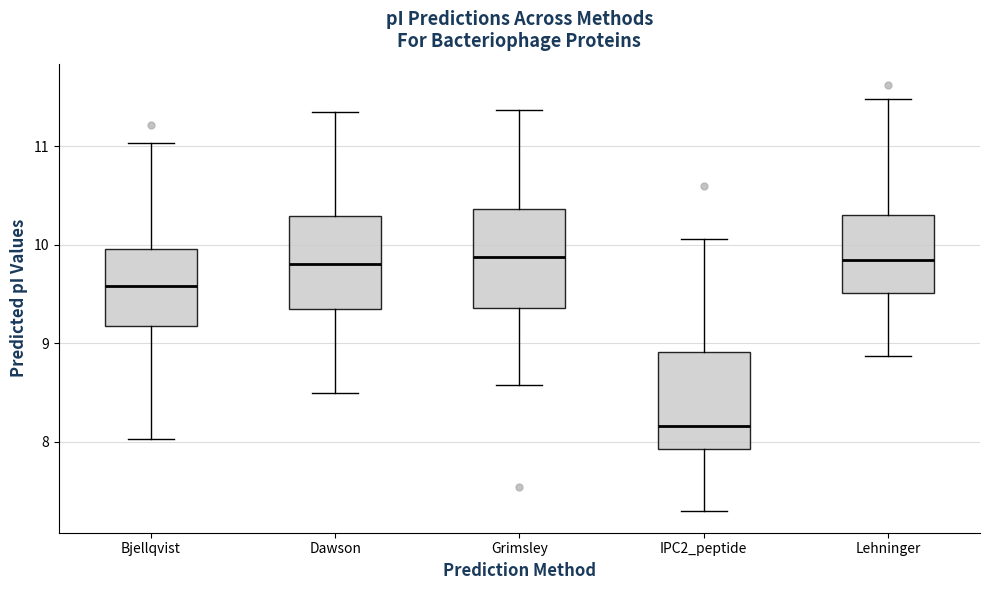

Reading left to right, read every box against the y-axis: the position of its median line, the range the box covers, and the ends of its whiskers. The values are not printed on the chart, so give them approximately, as read against the axis.

Bjellqvist: median 9.6, box 9.2 to 10.0, whiskers 8.0 to 11.0
Dawson: median 9.8, box 9.4 to 10.3, whiskers 8.5 to 11.3
Grimsley: median 9.9, box 9.4 to 10.4, whiskers 8.6 to 11.4
IPC2_peptide: median 8.2, box 7.9 to 8.9, whiskers 7.3 to 10.1
Lehninger: median 9.8, box 9.5 to 10.3, whiskers 8.9 to 11.5